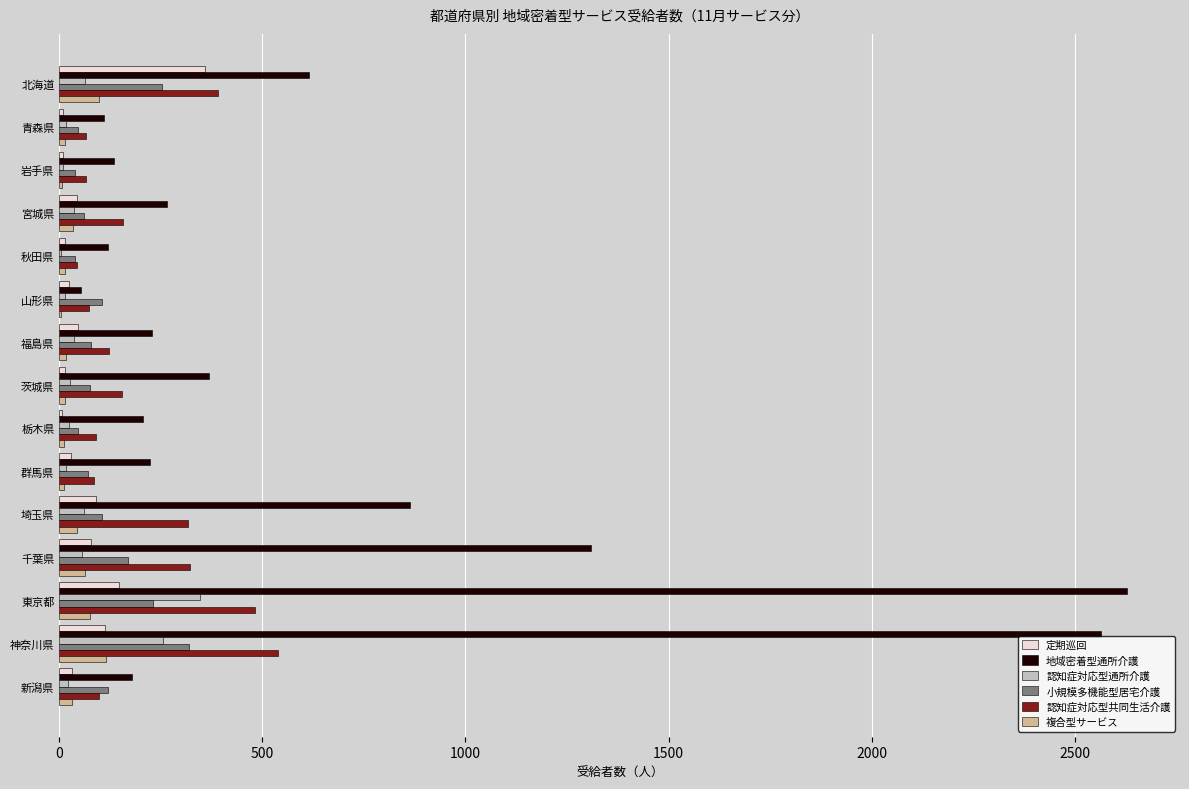

True or false: 地域密着型通所介護 has a value of 104 at 宮城県.

False